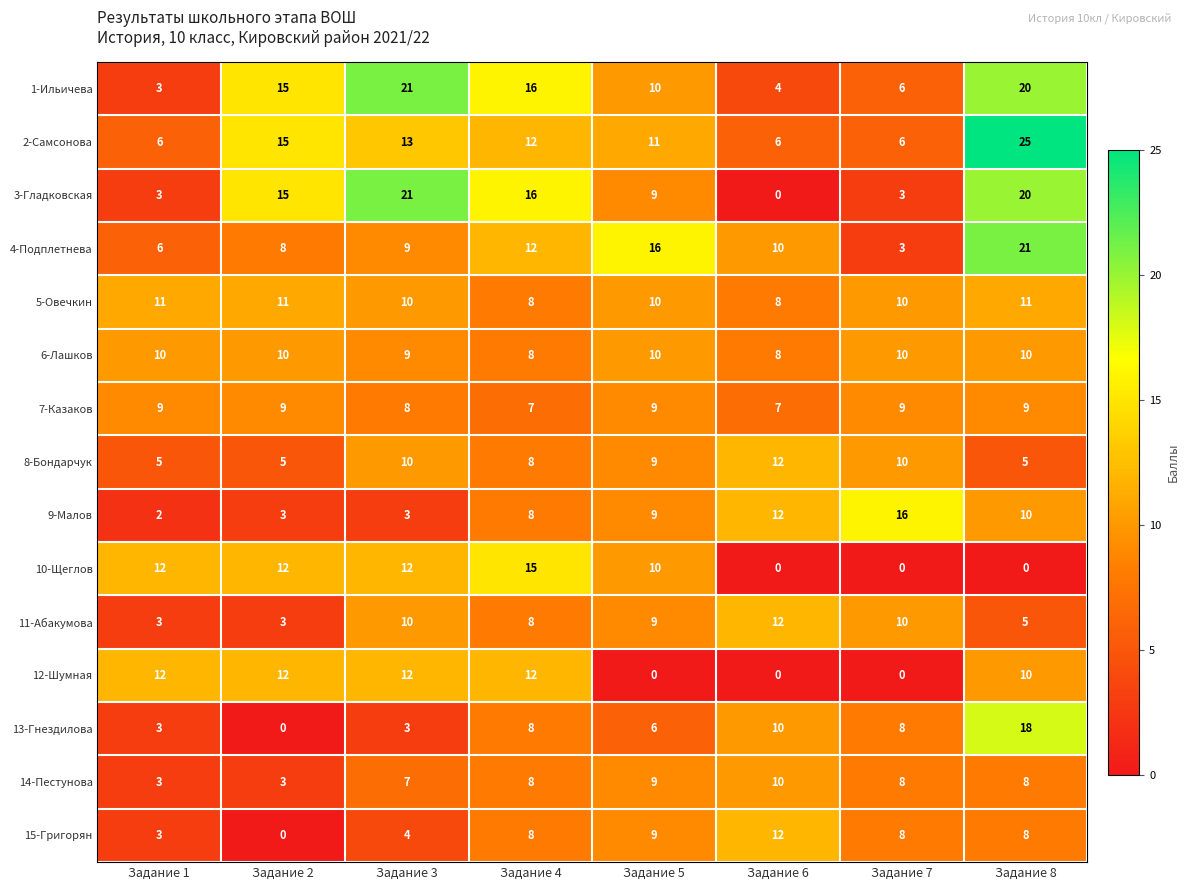

At which category is the sum across all series the highest?

Задание 8